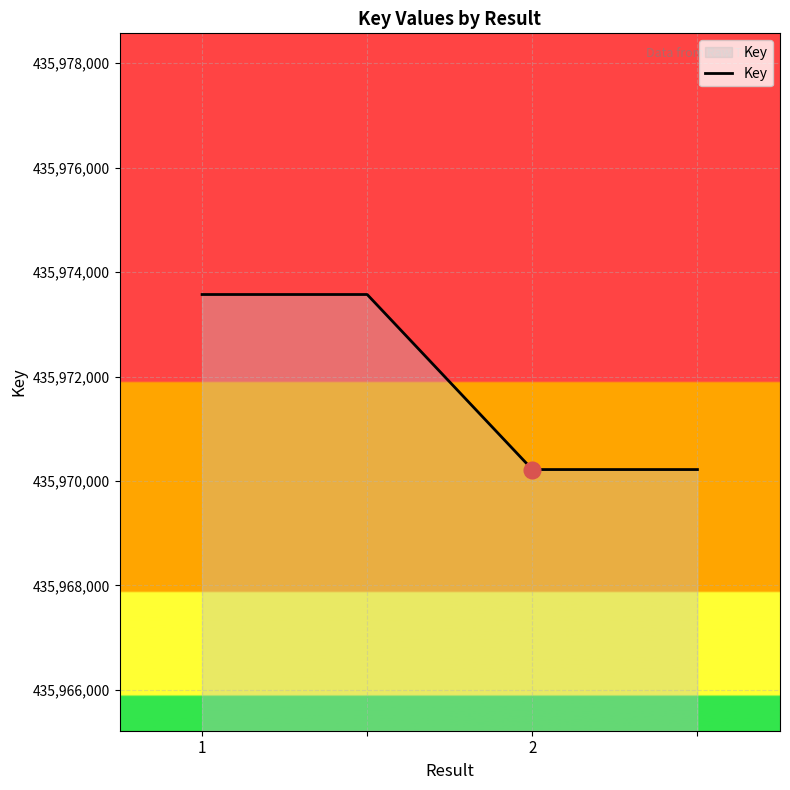

What is the maximum value shown in the chart?

435973570